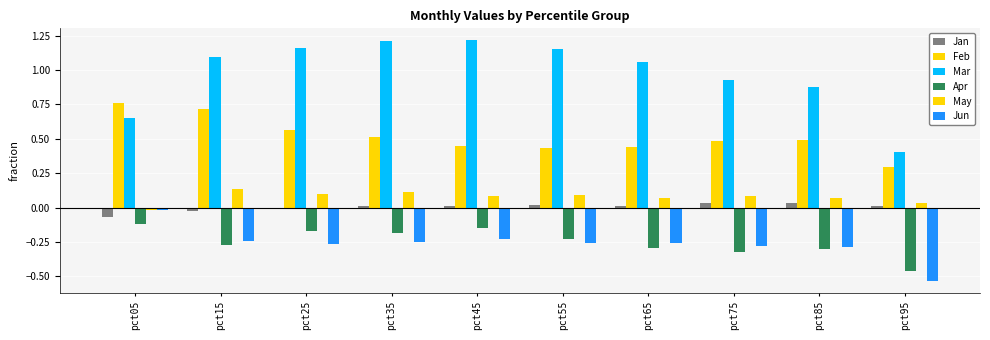

Reading right to left, list all the values displayed in this chart.

Jan: 0.0	0.0	0.0	0.0	0.0	0.0	0.0	-0.0	-0.0	-0.1
Feb: 0.3	0.5	0.5	0.4	0.4	0.4	0.5	0.6	0.7	0.8
Mar: 0.4	0.9	0.9	1.1	1.2	1.2	1.2	1.2	1.1	0.6
Apr: -0.5	-0.3	-0.3	-0.3	-0.2	-0.2	-0.2	-0.2	-0.3	-0.1
May: 0.0	0.1	0.1	0.1	0.1	0.1	0.1	0.1	0.1	-0.0
Jun: -0.5	-0.3	-0.3	-0.3	-0.3	-0.2	-0.3	-0.3	-0.2	-0.0